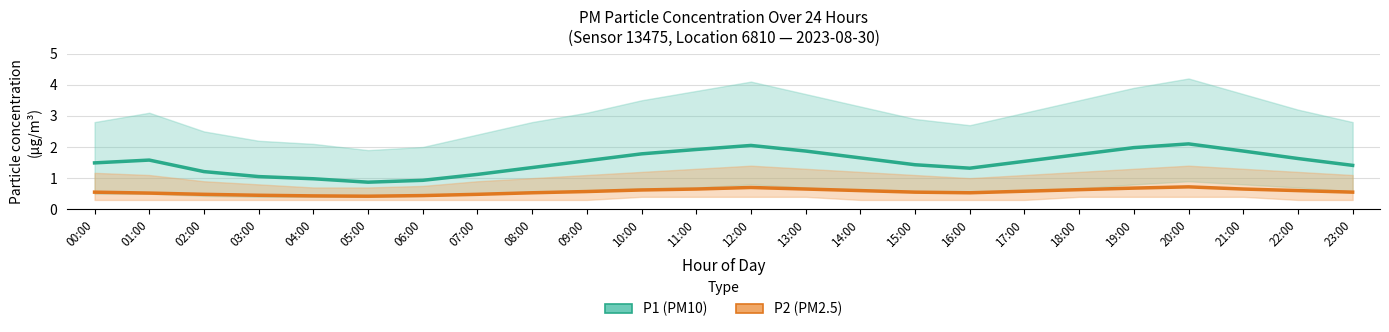

What is the label of the 11th point from the right?

13:00